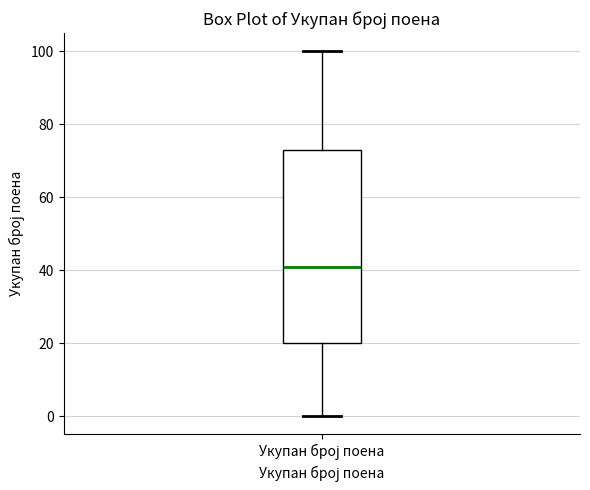

Where does the lower whisker of the box for Укупан број поена end on the y-axis? The values are not printed on the chart, so give them approximately, as read against the axis.

0